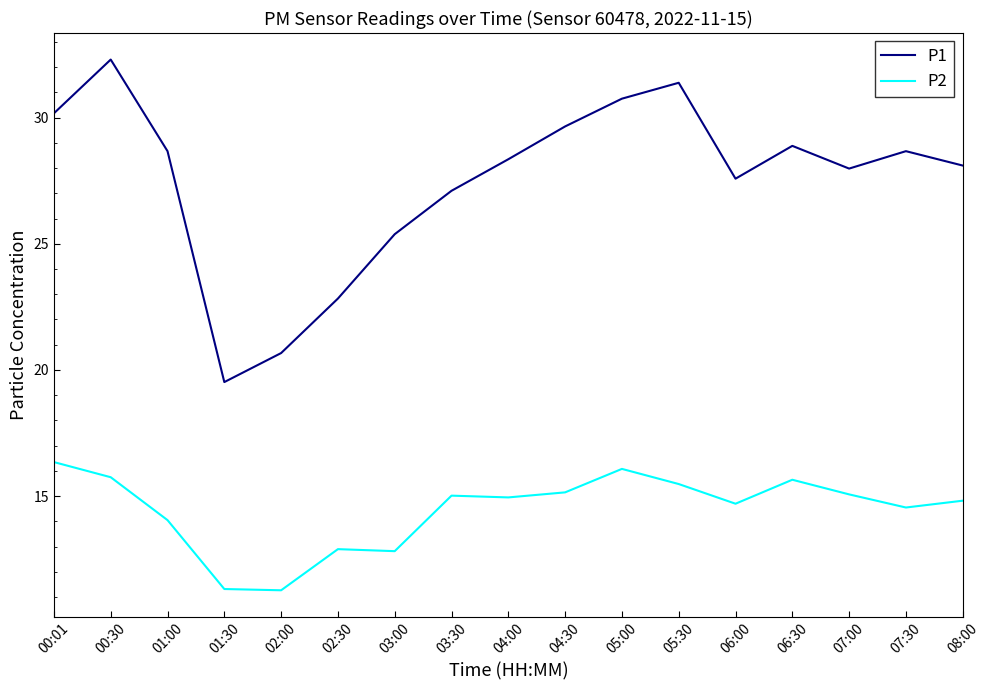

At which label is P1 closest to 25?

03:00